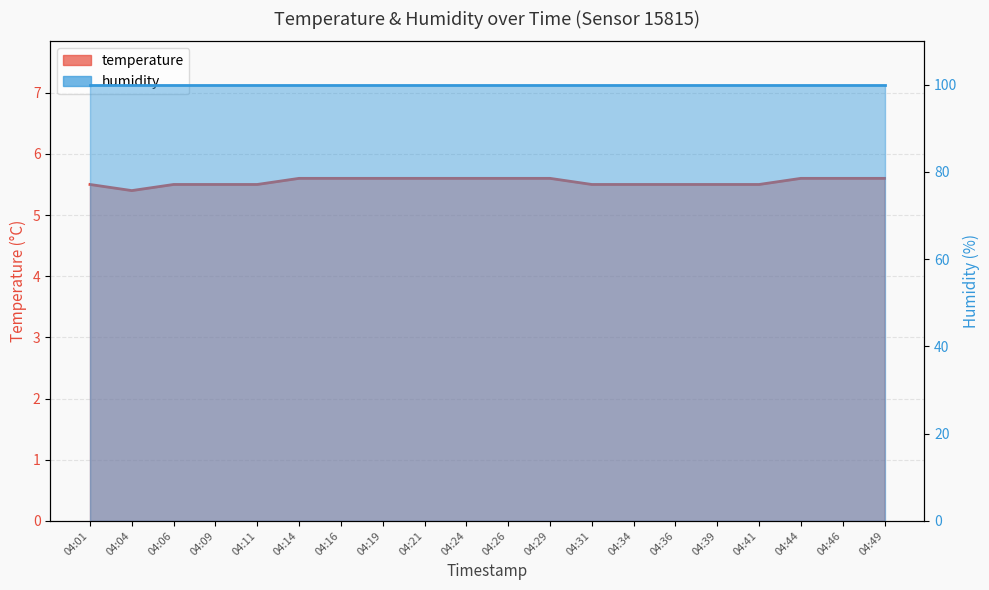

What is the sum of all values?

110.9